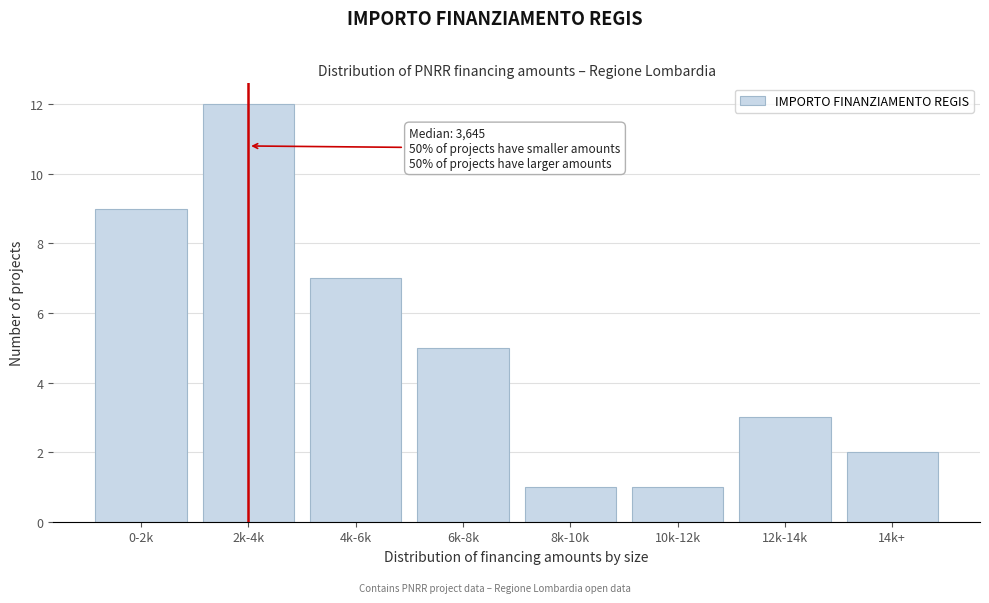

Reading left to right, extract all data points from this chart.

9	12	7	5	1	1	3	2